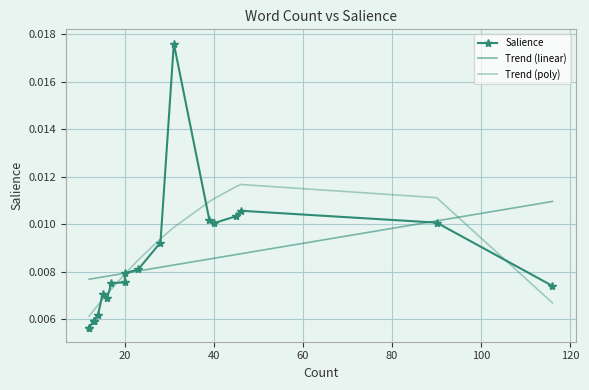

In Trend (poly), how many points are higher than both neighbors (excluding endpoints)?

1